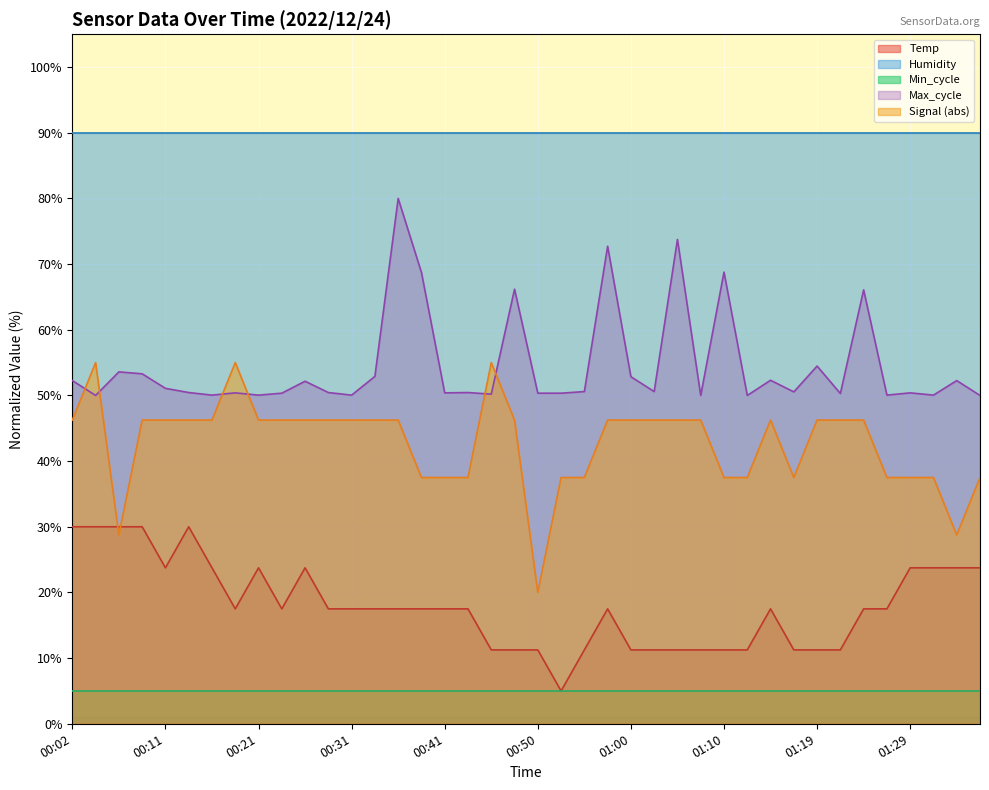

At how many categories does at least one series exceed 50?

40